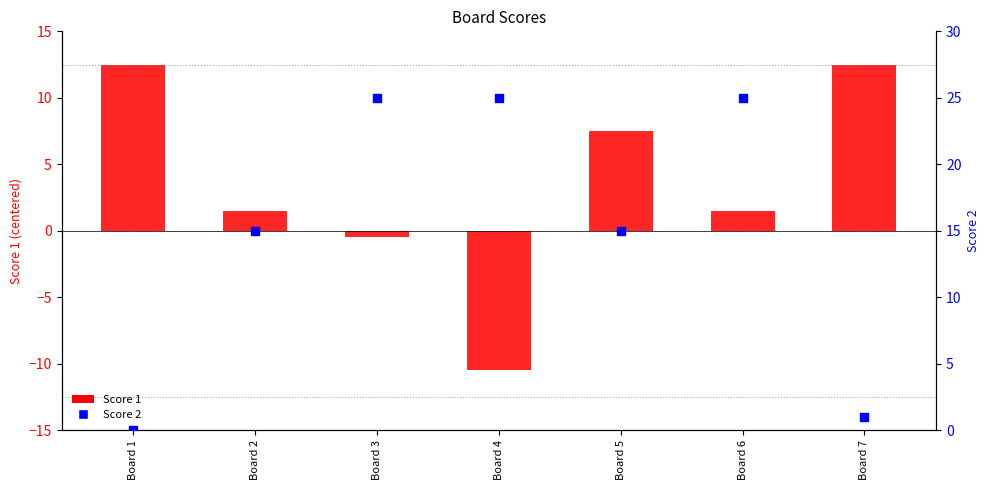

At which category is the sum across all series the highest?

Board 6